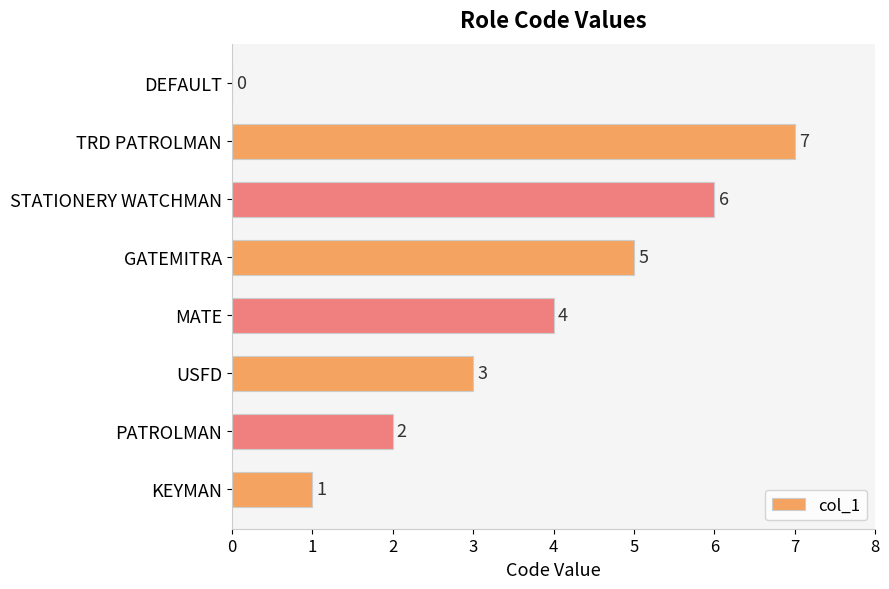

What is the ratio of the value at TRD PATROLMAN to the value at KEYMAN?

7.0